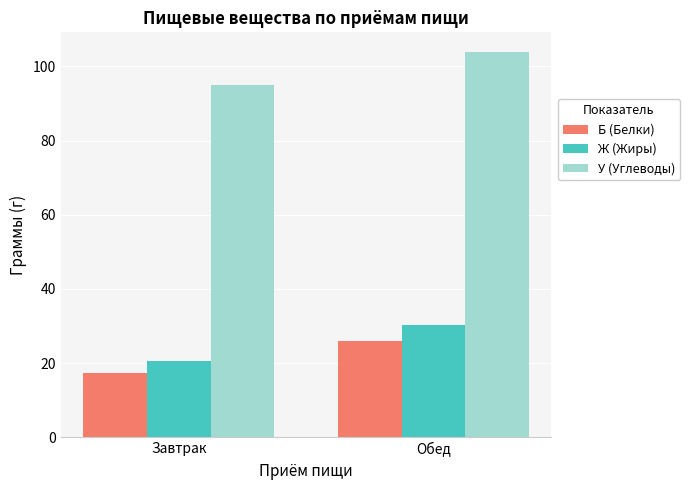

At which label is Ж (Жиры) closest to 25?

Завтрак